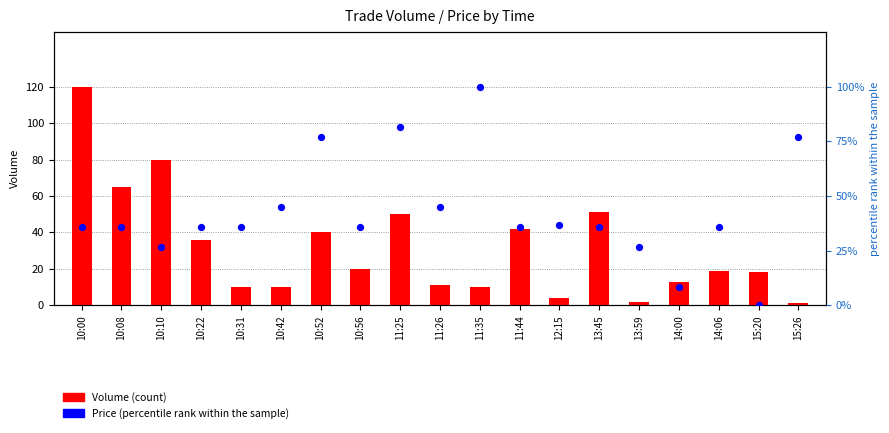

Which series reaches the minimum Y coordinate?

Price (norm)